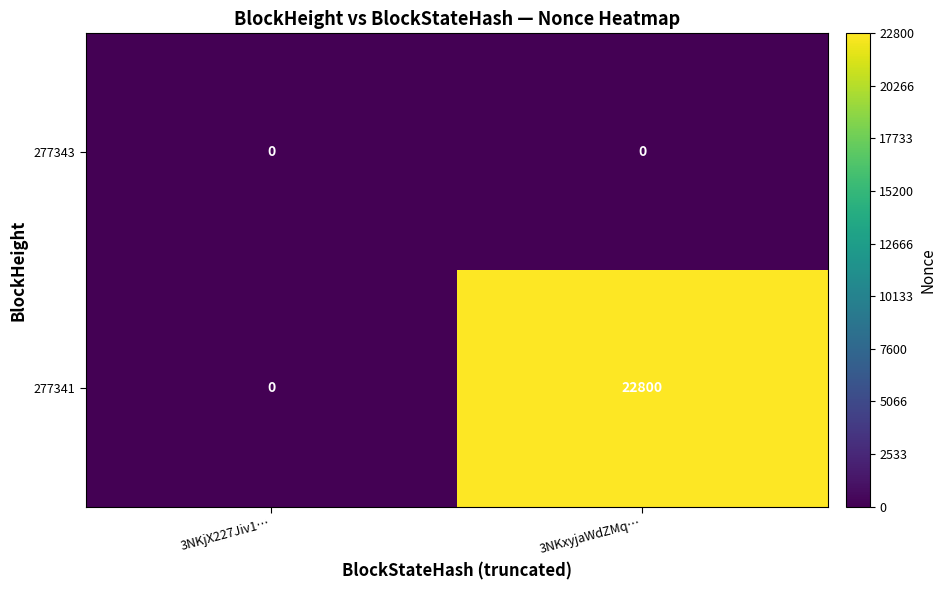

List the series in order of their peak value, lowest first.

277343, 277341